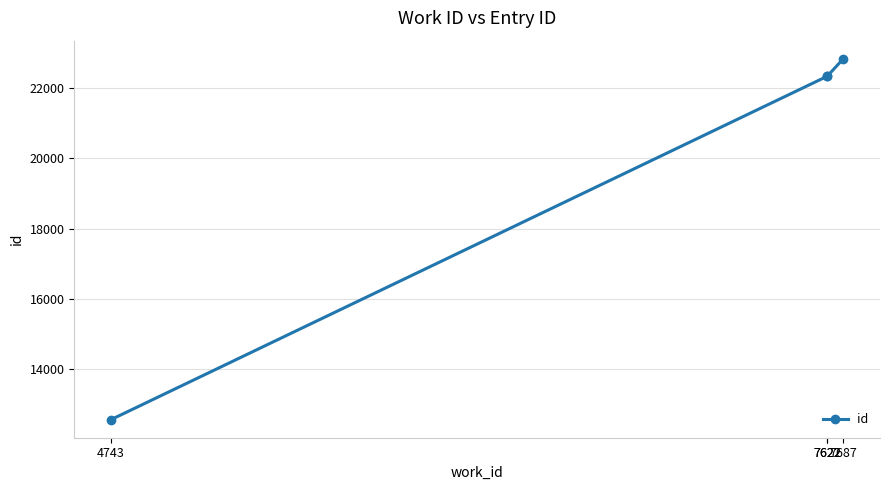

Is it true that the value at 7622 is 10361?

False